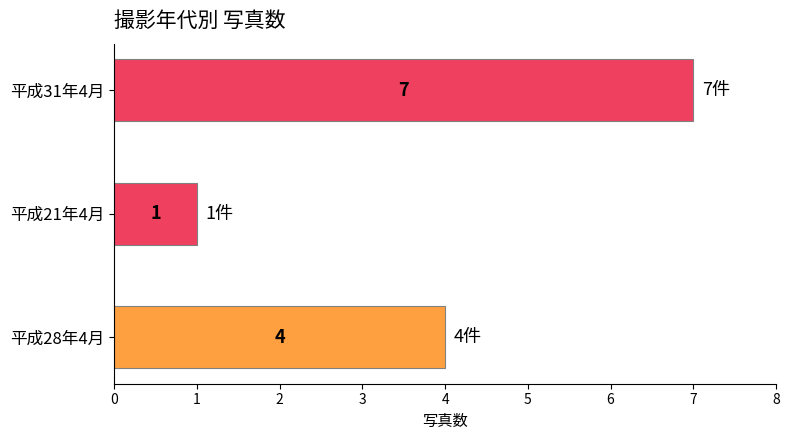

What is the sum of all values?

12